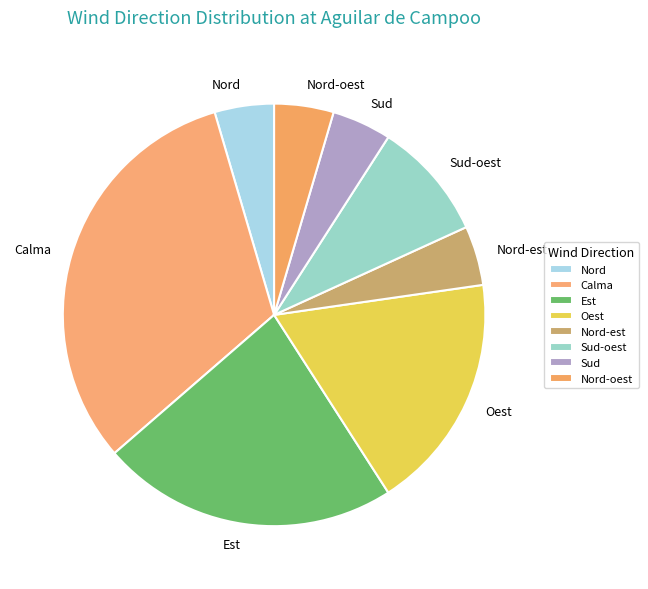

Is the sum of Est and Oest greater than half?

No